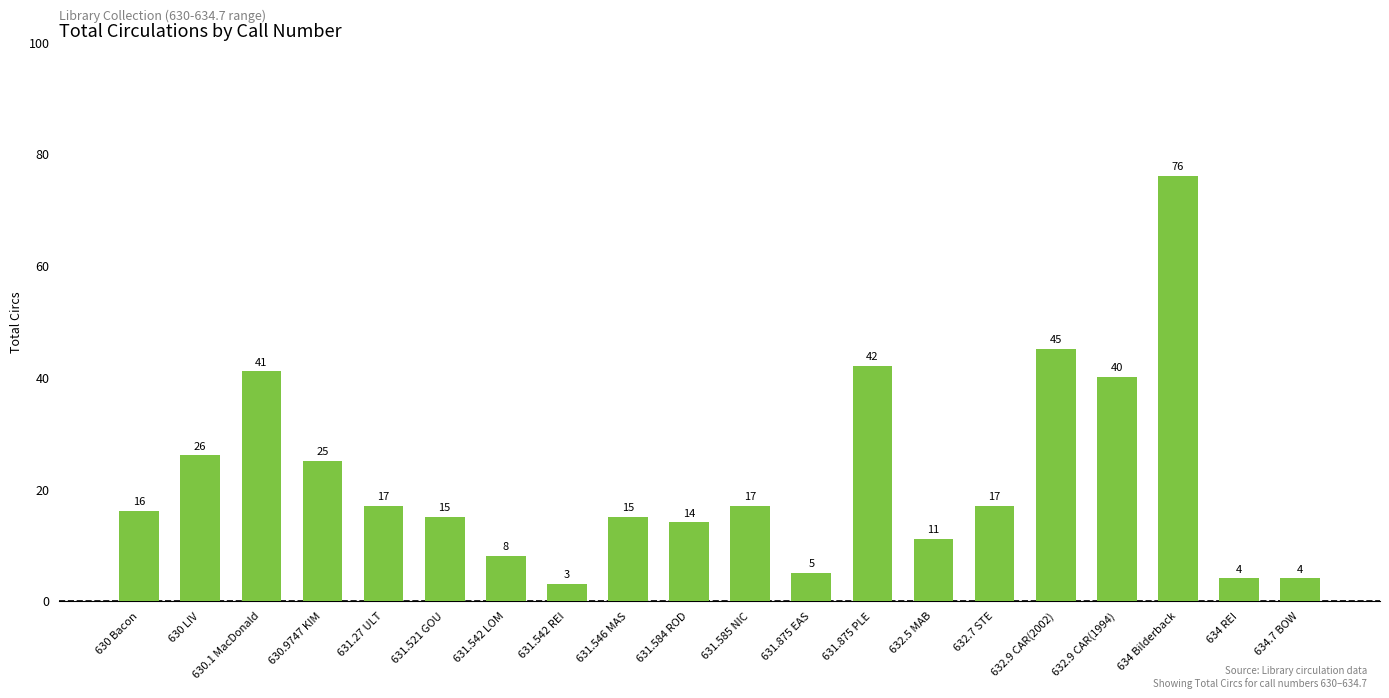

Reading left to right, extract all data points from this chart.

630 Bacon=16	630 LIV=26	630.1 MacDonald=41	630.9747 KIM=25	631.27 ULT=17	631.521 GOU=15	631.542 LOM=8	631.542 REI=3	631.546 MAS=15	631.584 ROD=14	631.585 NIC=17	631.875 EAS=5	631.875 PLE=42	632.5 MAB=11	632.7 STE=17	632.9 CAR(2002)=45	632.9 CAR(1994)=40	634 Bilderback=76	634 REI=4	634.7 BOW=4